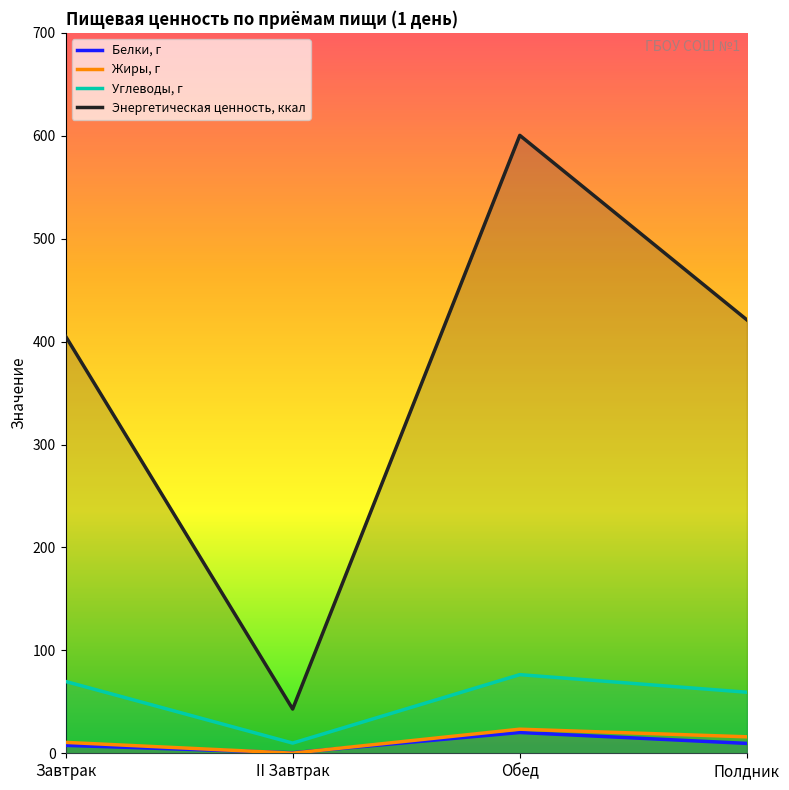

After their last crossing, which series has the higher values: Жиры, г or Белки, г?

Жиры, г